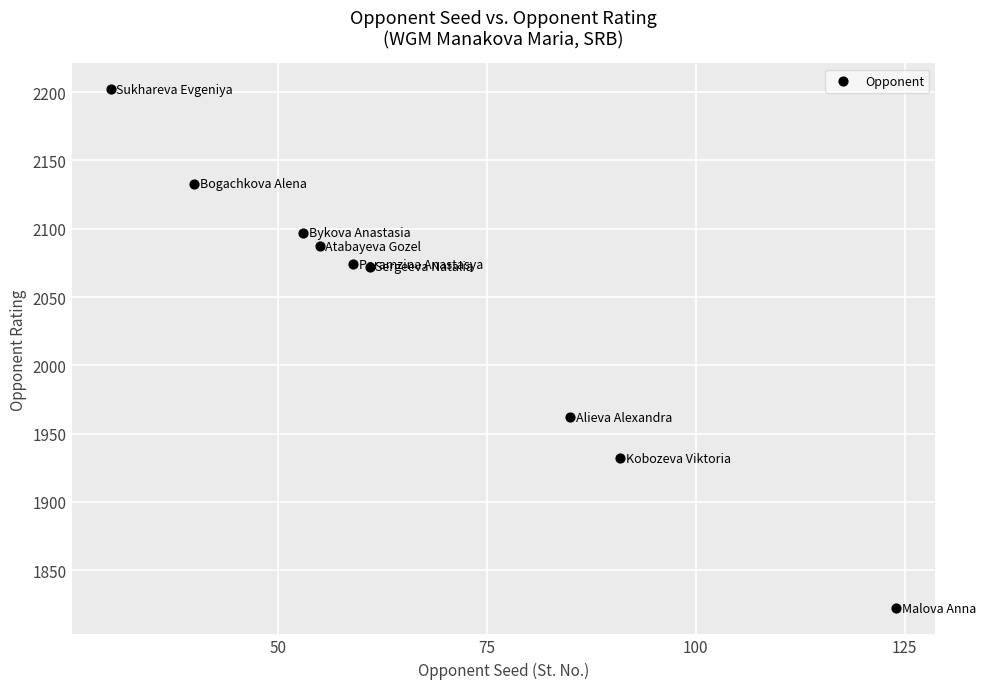

What Y value in the scatter plot is closest to 2012?

1962